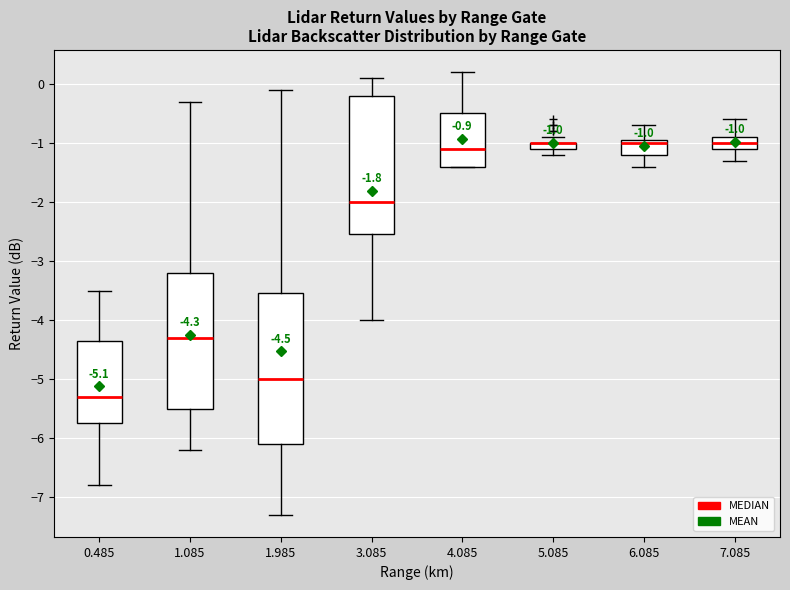

Comparing the boxes themselves (not the whiskers), which one is the tallest?

1.985